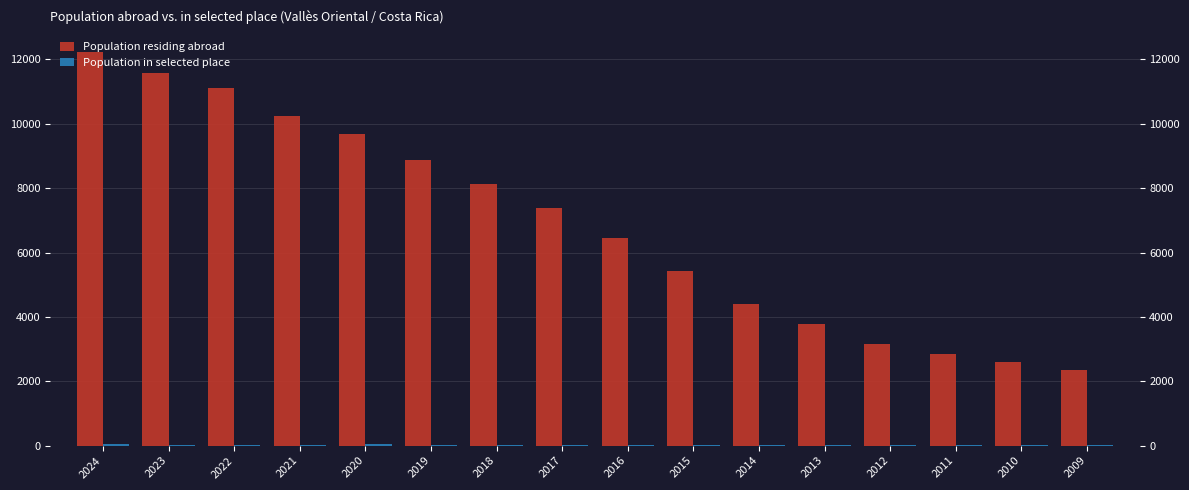

How many distinct data groups are displayed?

2